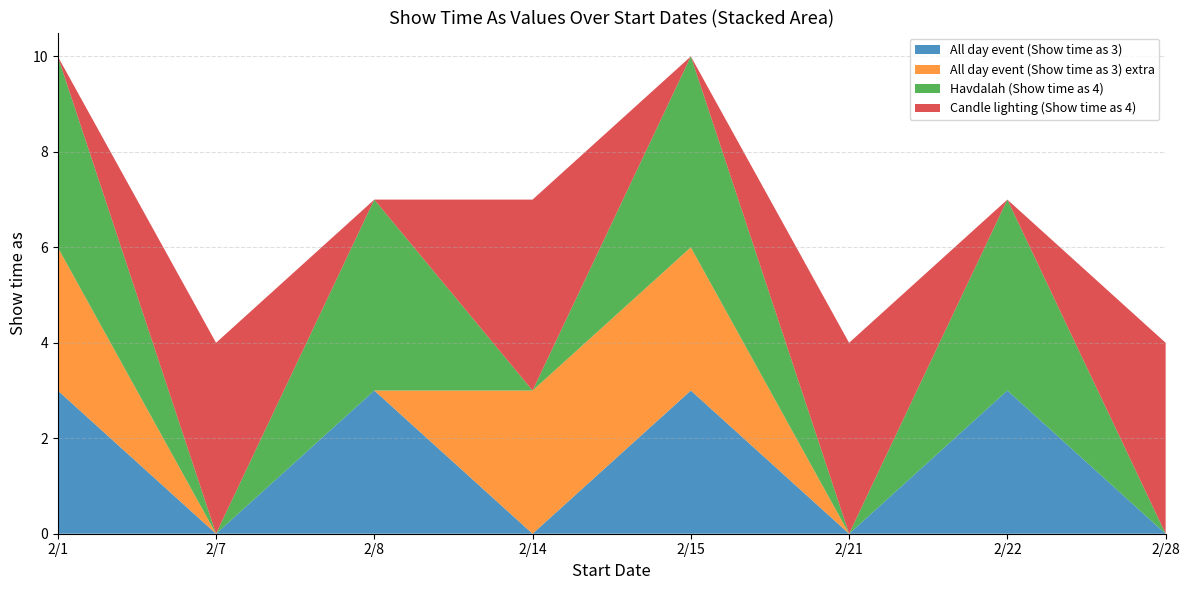

Reading left to right, transcribe all the data shown in this chart.

All day event (Show time as 3): 2/1=3	2/7=0	2/8=3	2/14=0	2/15=3	2/21=0	2/22=3	2/28=0
All day event (Show time as 3) extra: 2/1=3	2/7=0	2/8=0	2/14=3	2/15=3	2/21=0	2/22=0	2/28=0
Havdalah (Show time as 4): 2/1=4	2/7=0	2/8=4	2/14=0	2/15=4	2/21=0	2/22=4	2/28=0
Candle lighting (Show time as 4): 2/1=0	2/7=4	2/8=0	2/14=4	2/15=0	2/21=4	2/22=0	2/28=4